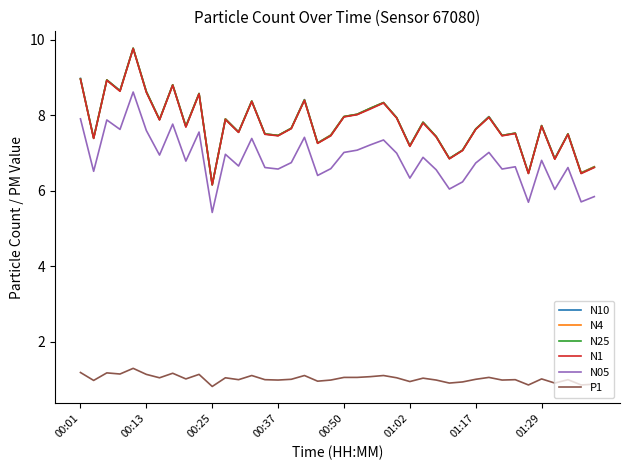

What is the smallest value displayed?

0.8